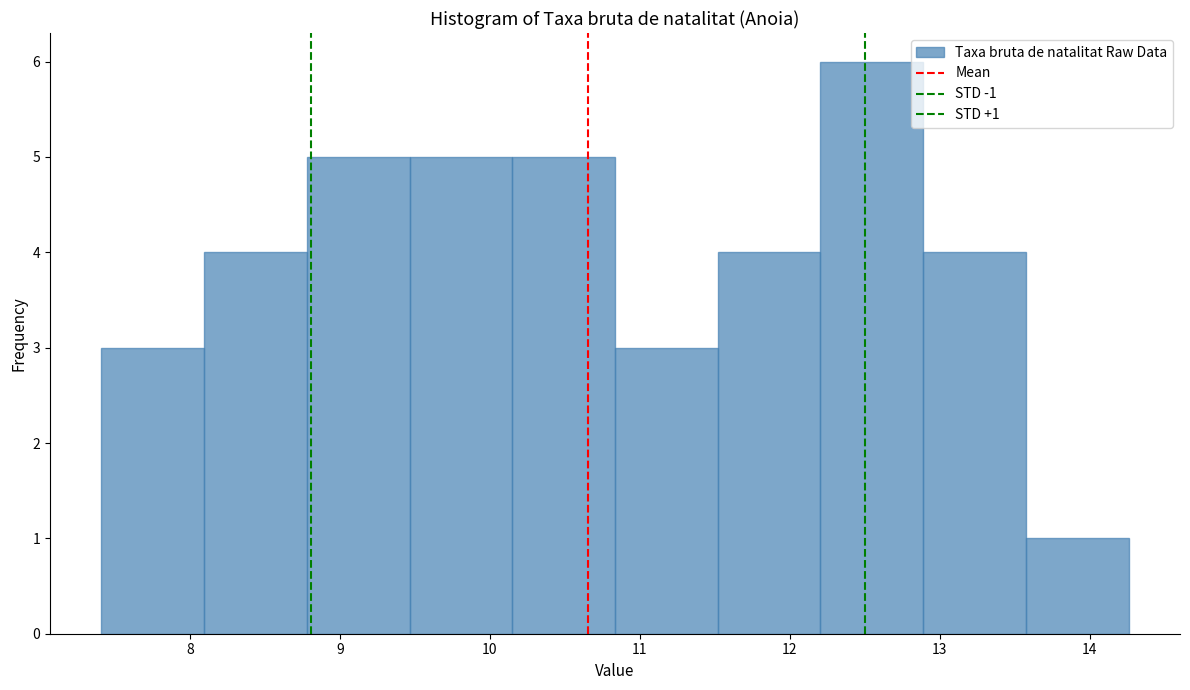

Which range on the x-axis has the tallest bar?

12.2 to 12.9